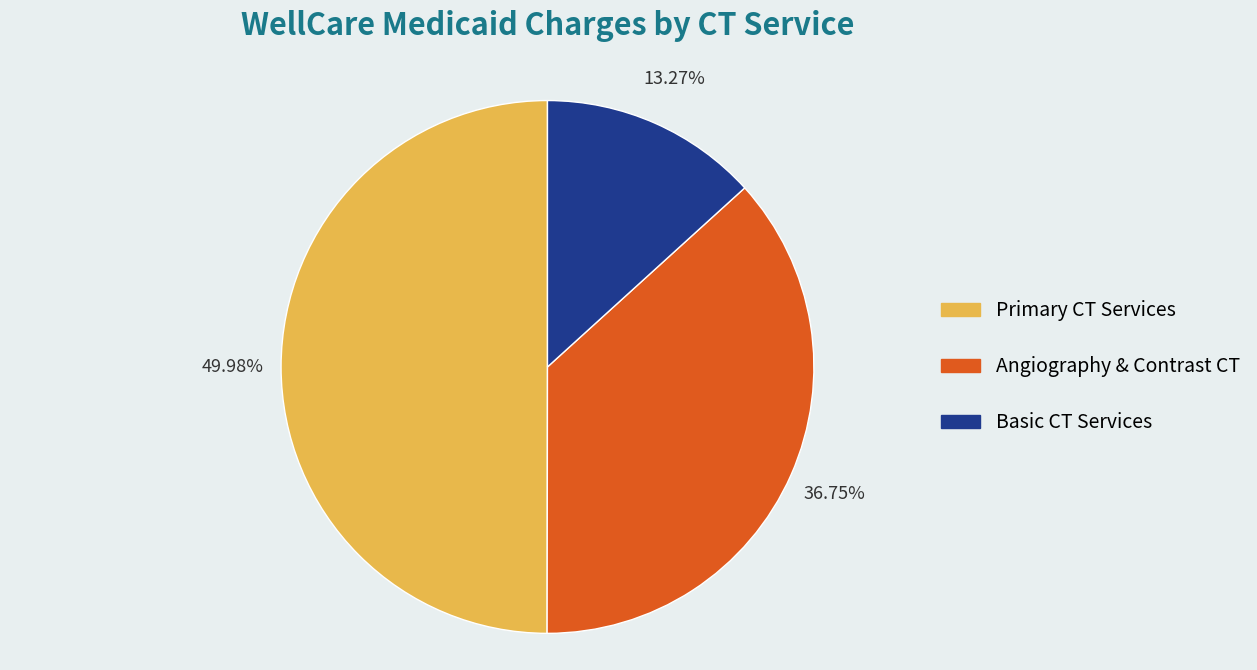

How many segments does this pie chart have?

3